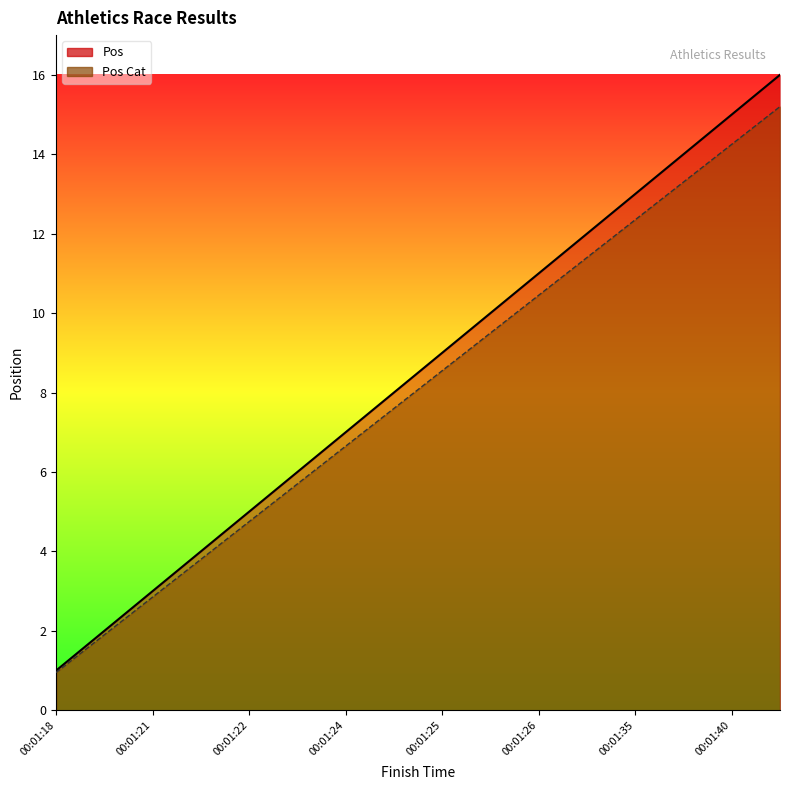

What is the sum of the Pos Cat values at 00:01:26 and 00:01:21?

13.3